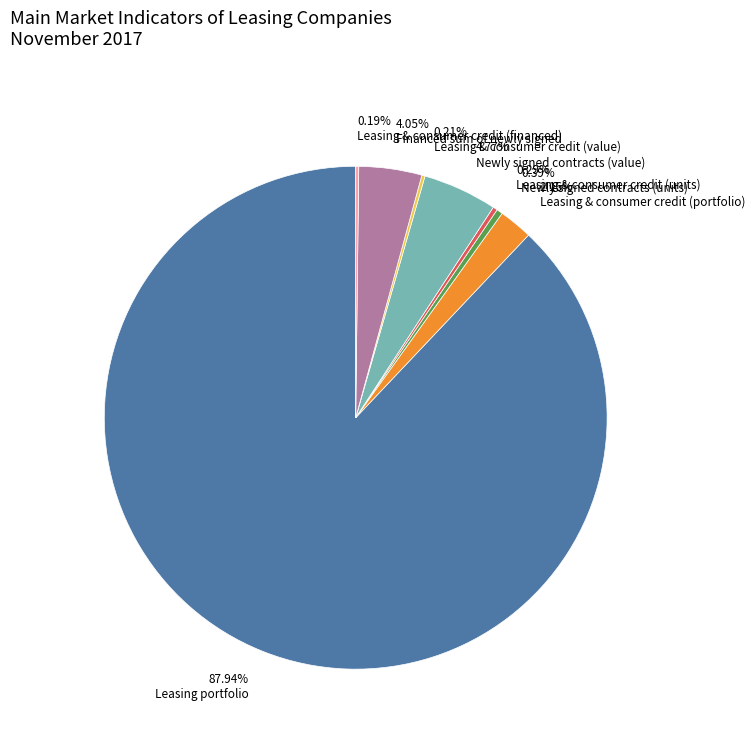

Which slice is the largest?

87.94% Leasing portfolio